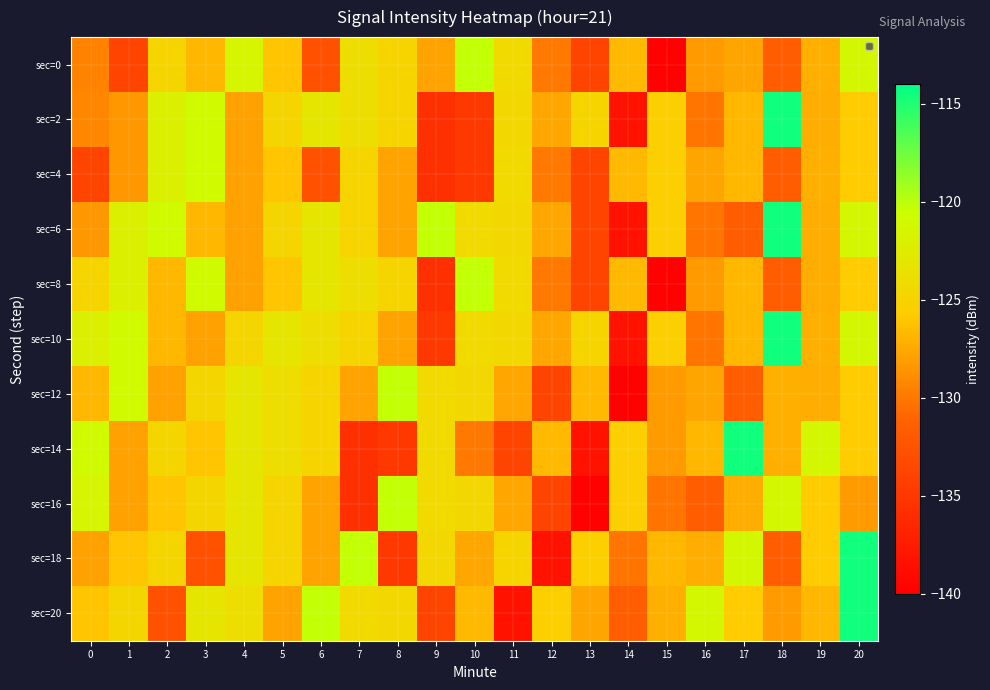

Between 7 and 11, which is larger?

7